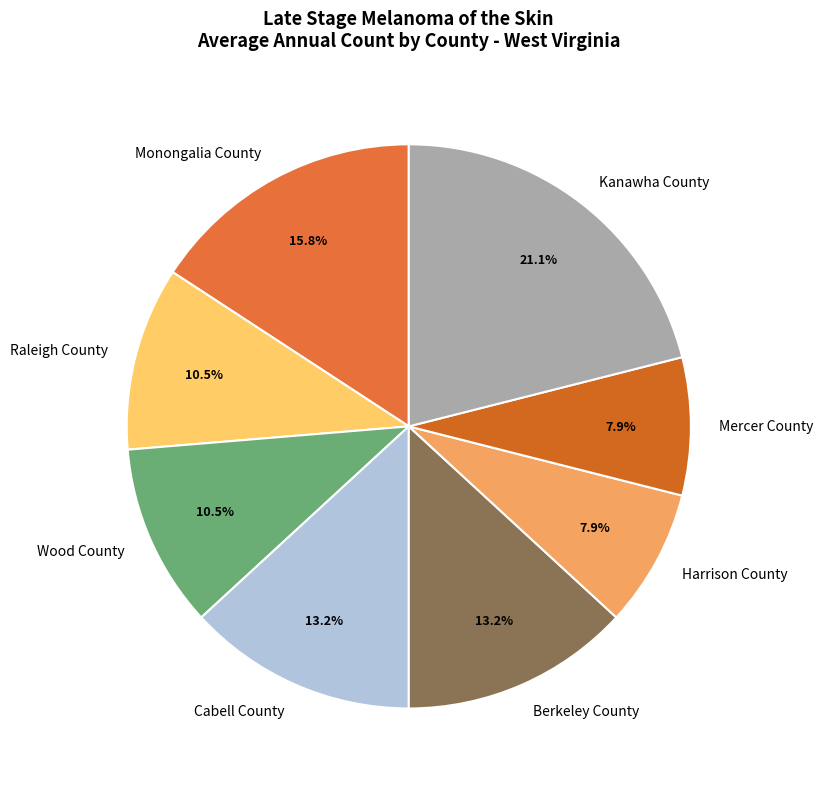

What portion of the pie excludes Berkeley County?

86.8%